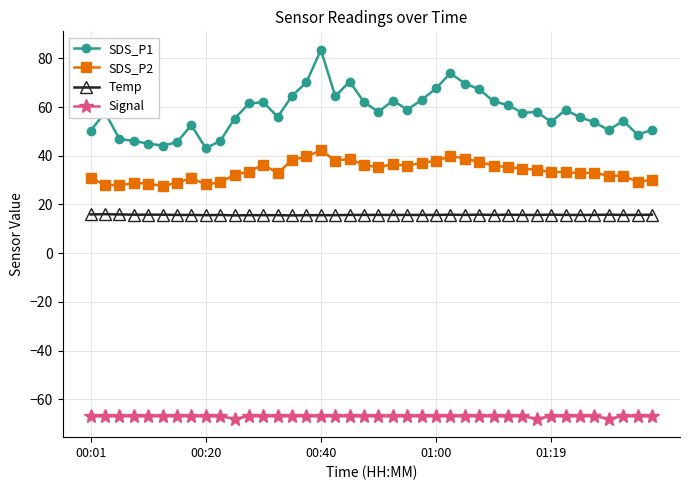

What is the difference between the second highest and second lowest values in the Temp series?

0.4